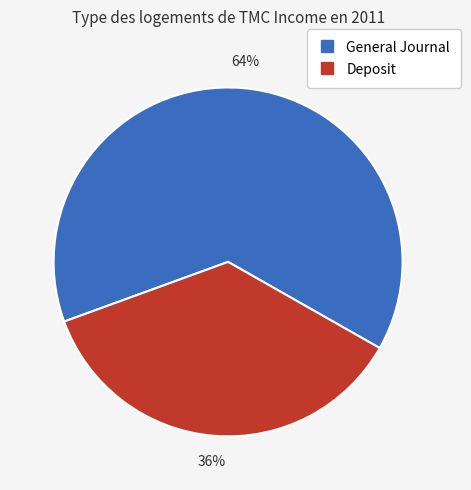

Is General Journal the majority of the pie?

Yes